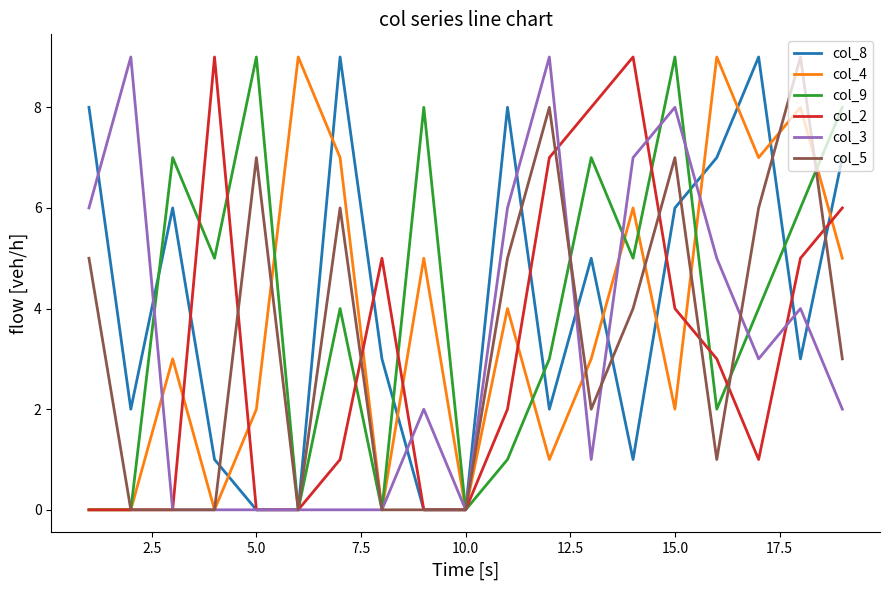

In col_9, how many points are higher than both neighbors (excluding endpoints)?

6